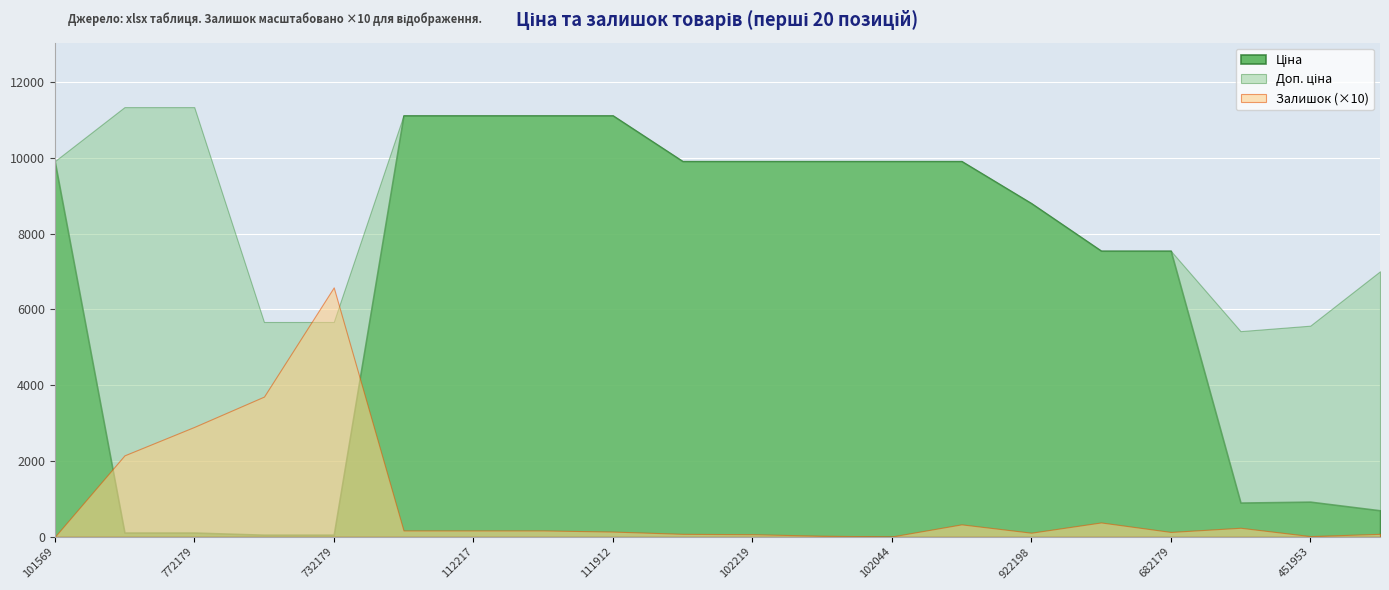

The value of Ціна at 285112220 is 11113.6. True or false?

True